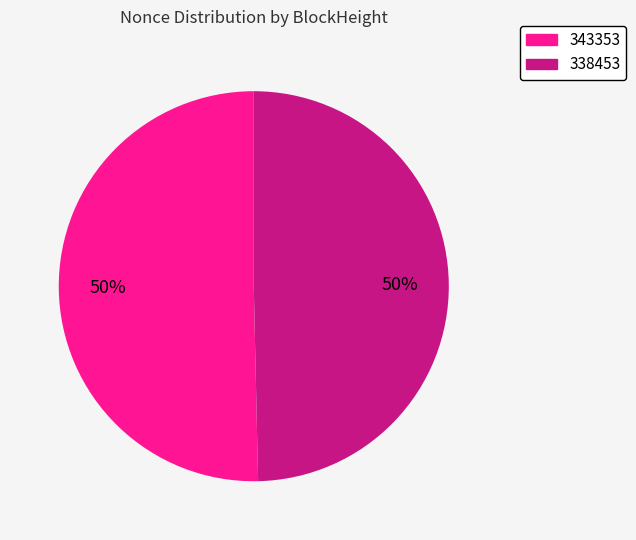

To the nearest percent, what is the average slice percentage?

50%